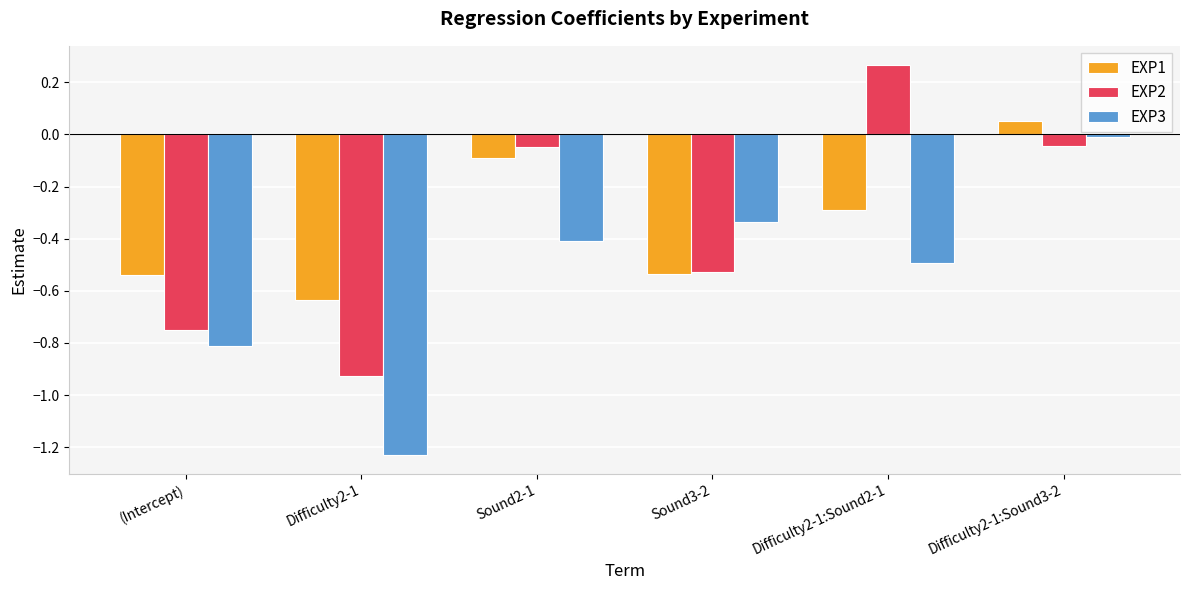

Which category has the highest value in the EXP3 series?

Difficulty2-1:Sound3-2